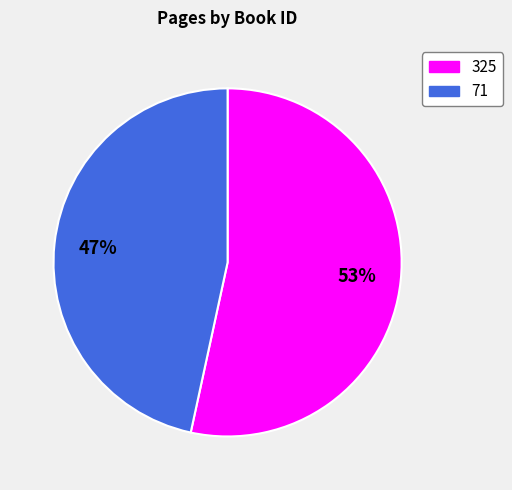

True or false: 71 accounts for 47% of the total.

True